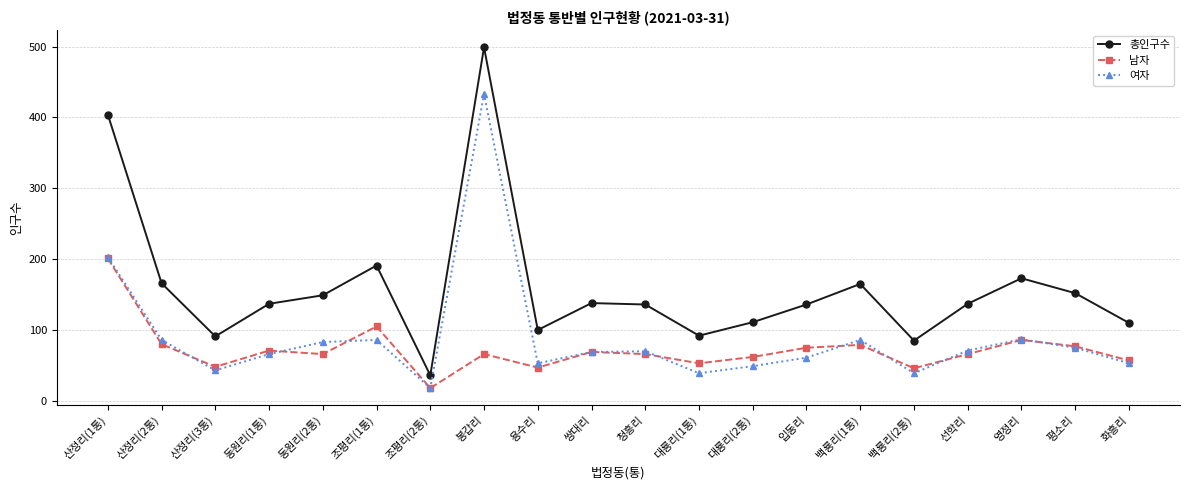

What position from the right is 조평리(2통)?

14